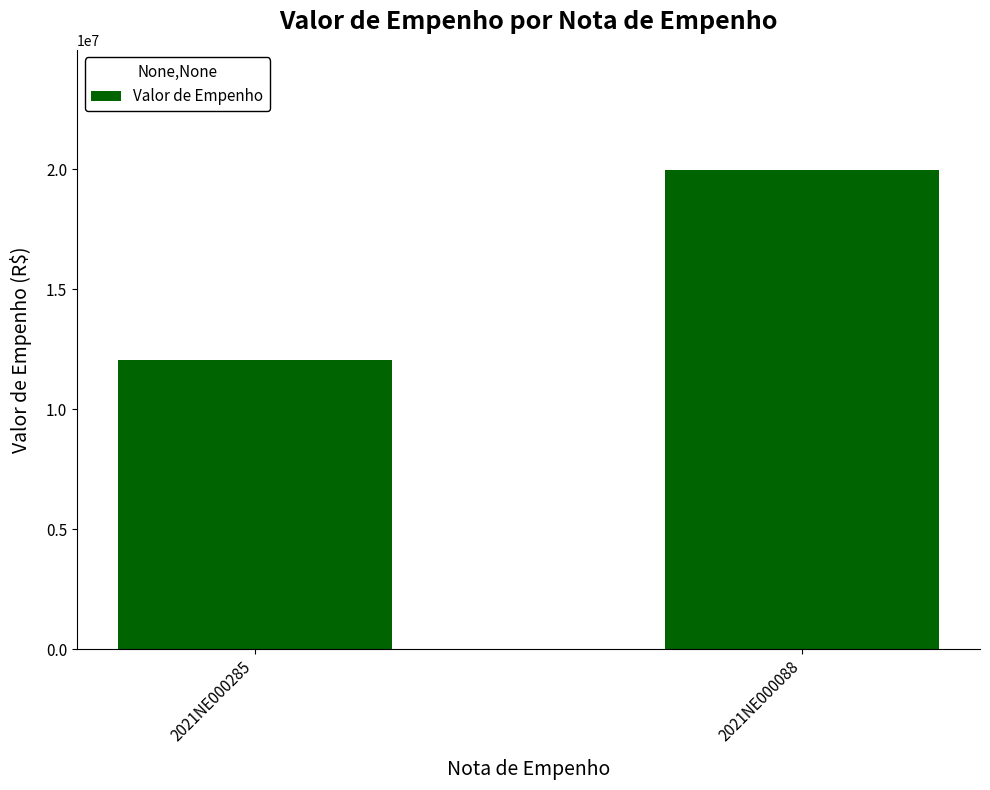

List the labels in order of value, largest first.

2021NE000088, 2021NE000285